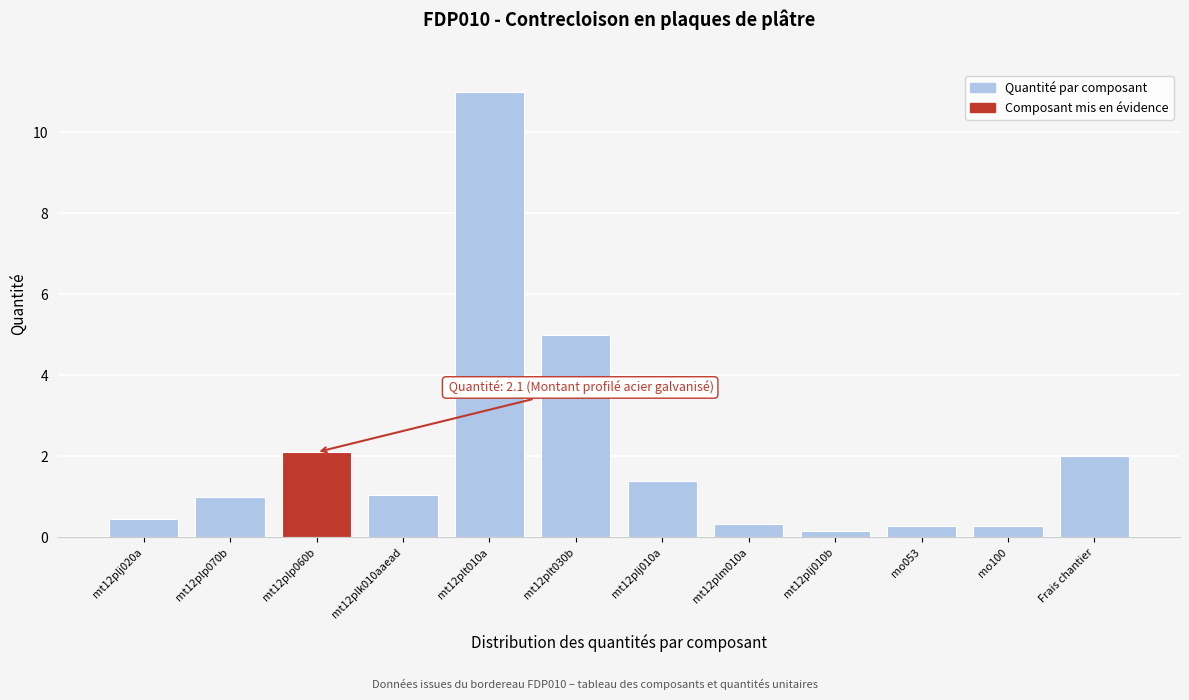

What is the change in value from mt12plj010a to mt12plm010a?

-1.1